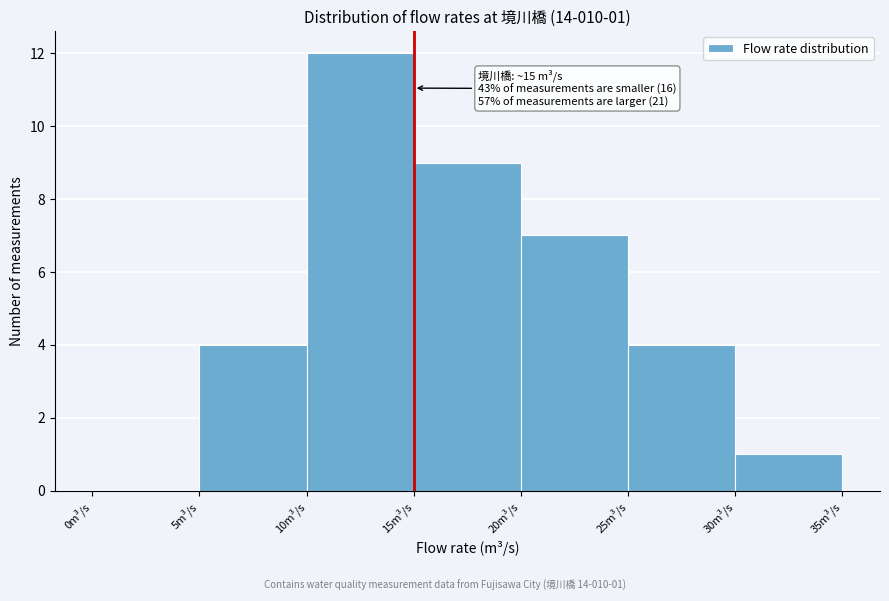

Which range on the x-axis has the tallest bar?

10 to 15